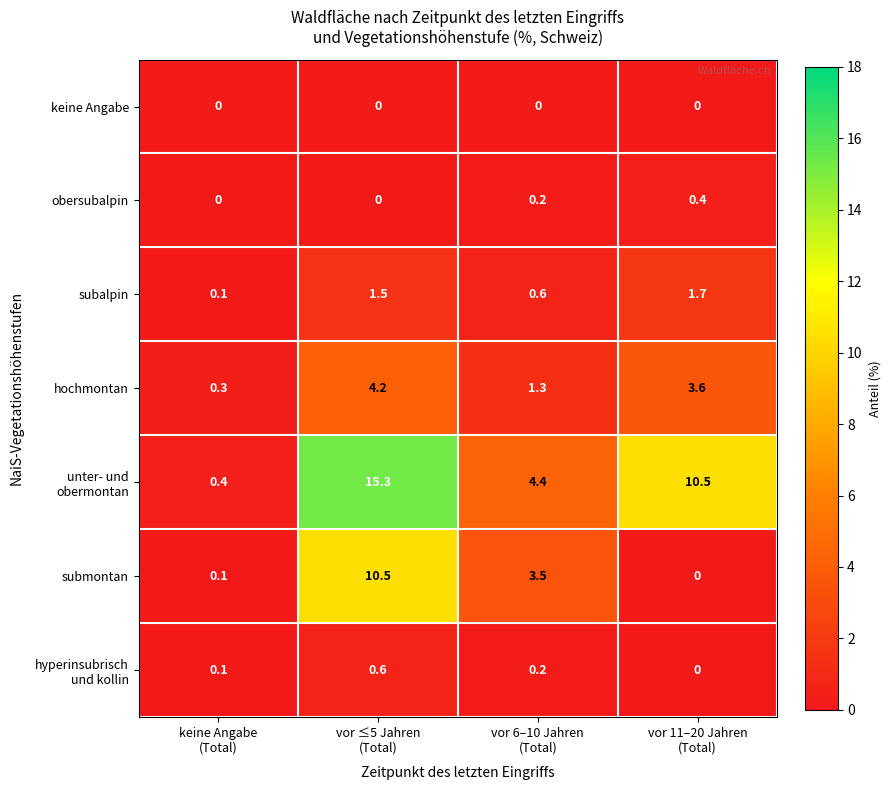

What is the maximum value shown in the chart?

15.3